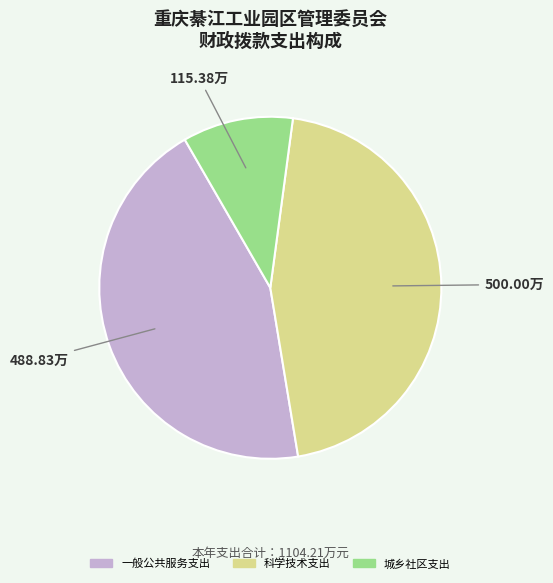

Rank the categories by value from lowest to highest.

城乡社区支出, 一般公共服务支出, 科学技术支出